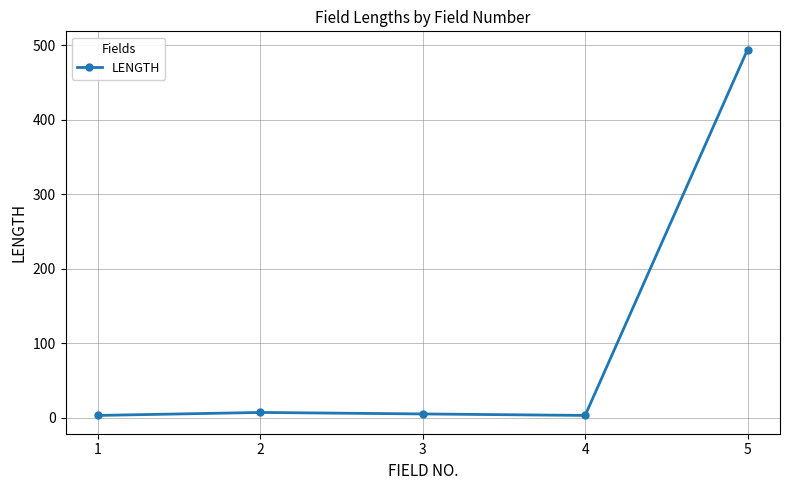

How many points are higher than both their immediate neighbors (excluding endpoints)?

1